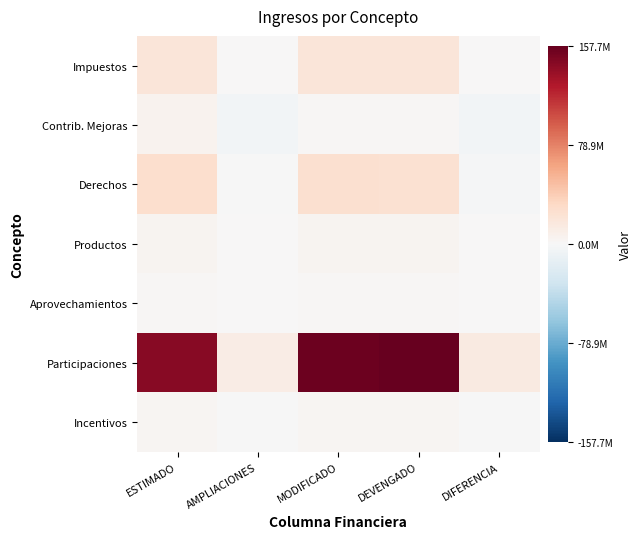

At MODIFICADO, list the series in order from smallest to largest.

Contrib. Mejoras, Aprovechamientos, Incentivos, Productos, Impuestos, Derechos, Participaciones